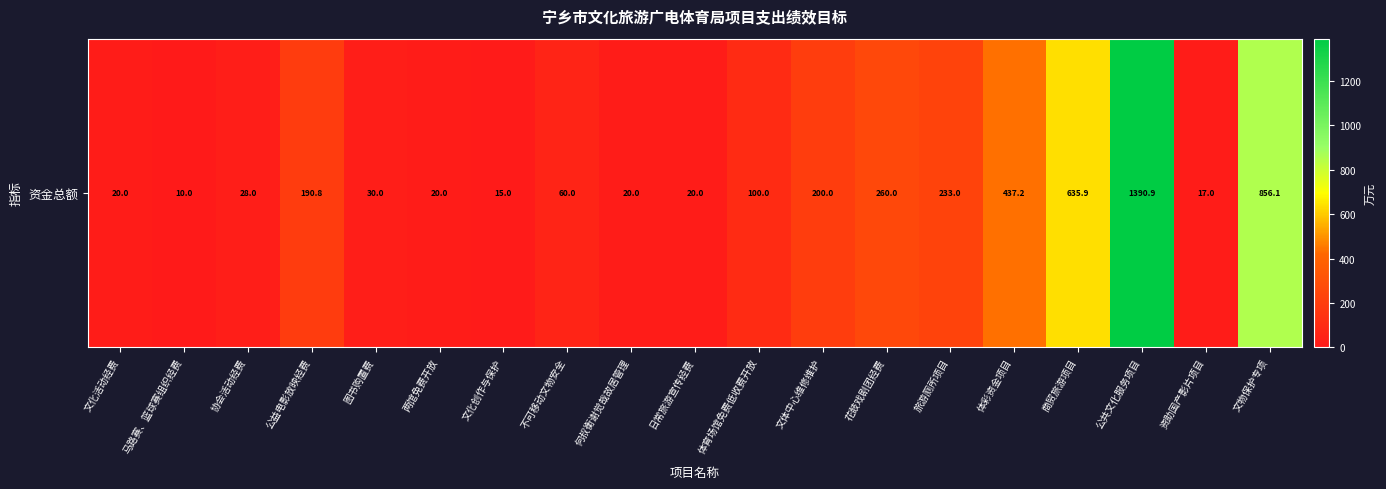

What is the minimum value shown in the chart?

10.0